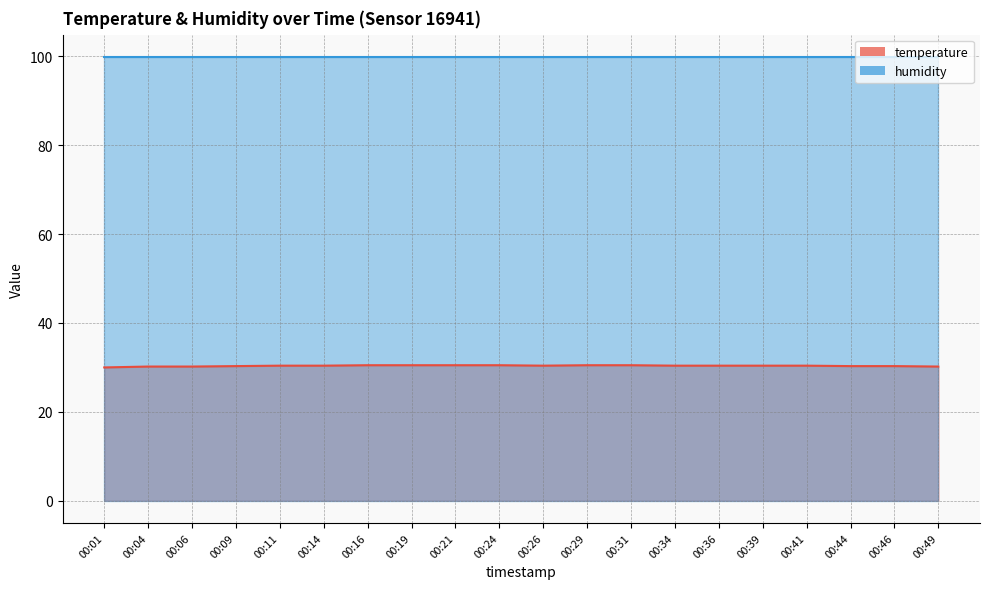

What is the sum of the values at 00:01 and 00:06?

60.2